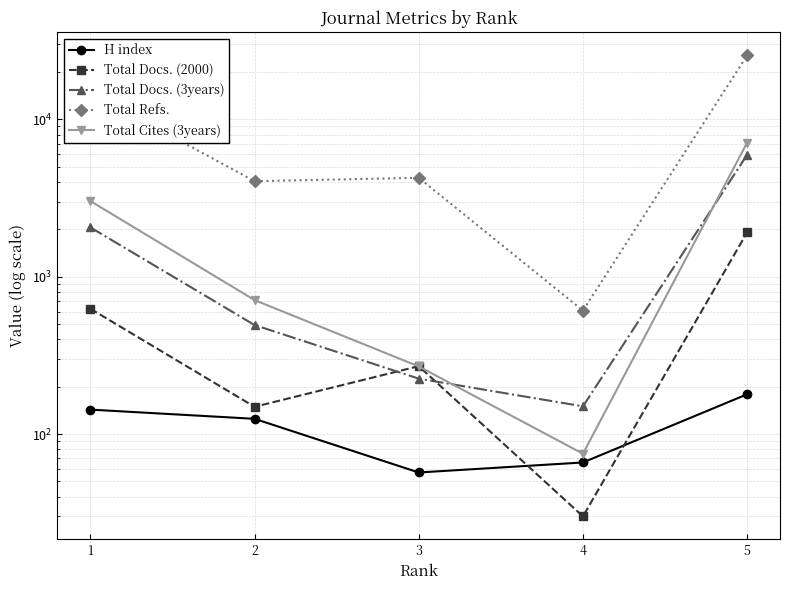

What is the lowest value of the Total Docs. (3years) series?

150